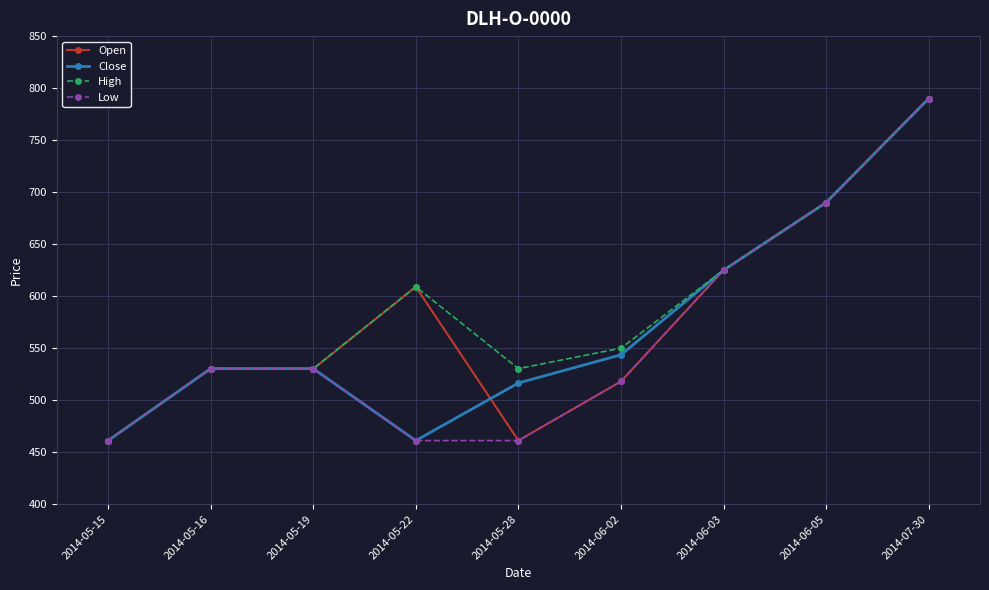

List the series in order of their overall mean, highest first.

High, Open, Close, Low